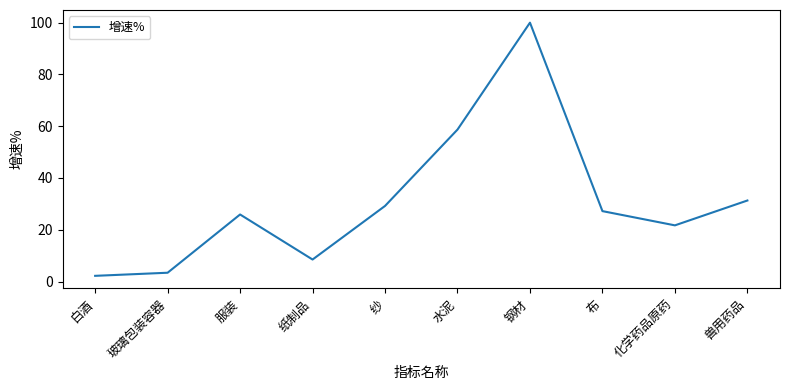

The value at 服装 is 37.2. True or false?

False